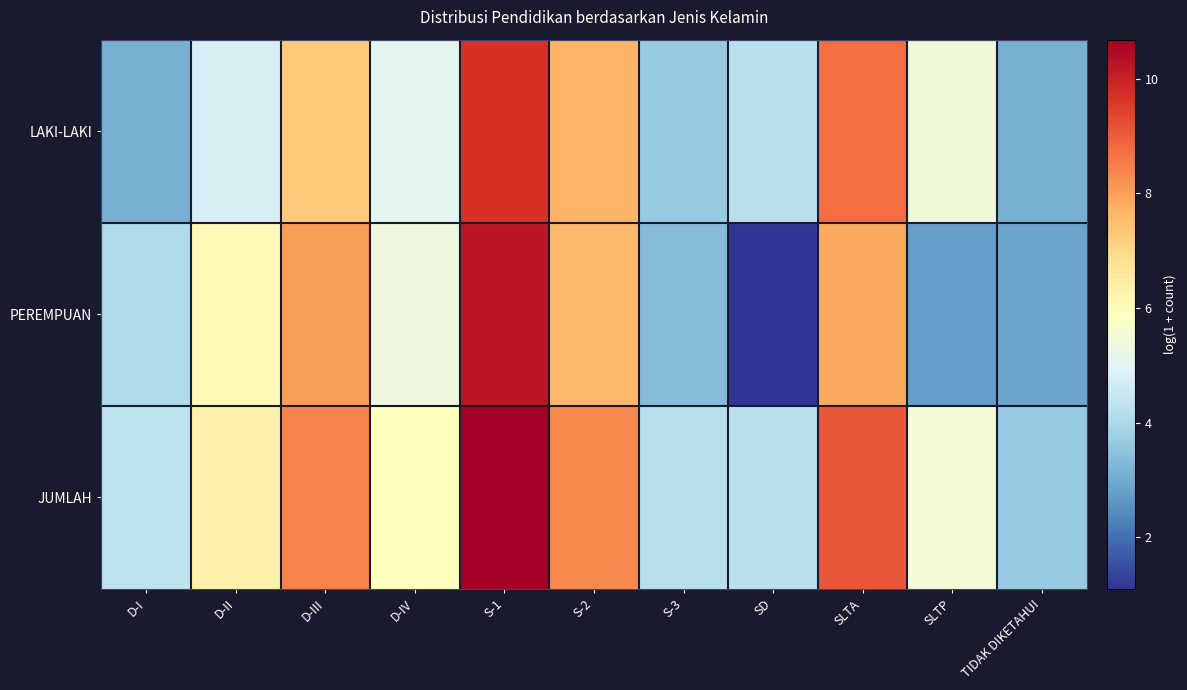

At which category is the sum across all series the highest?

S-1